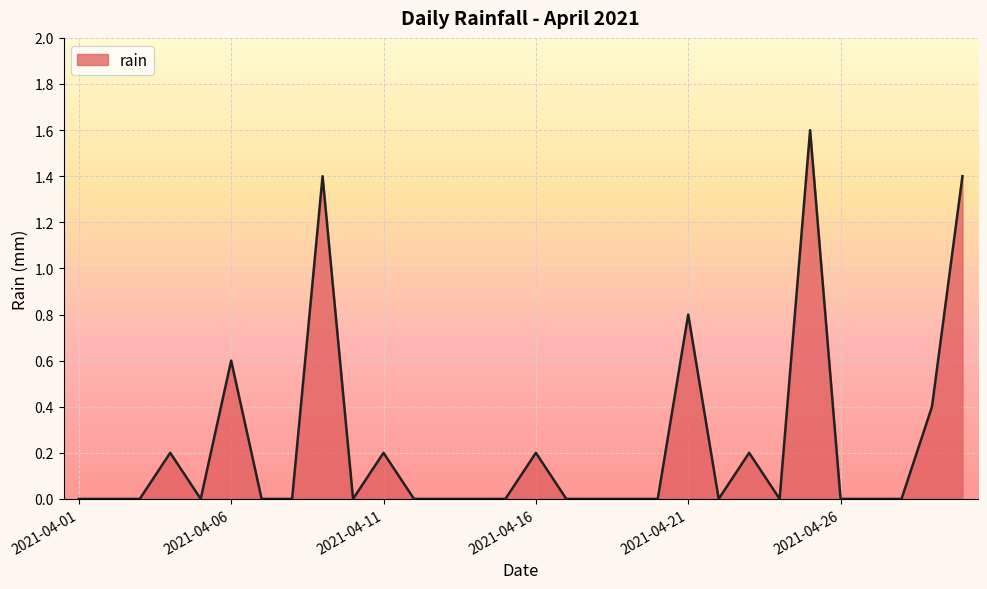

What is the difference between the maximum and minimum values?

1.6